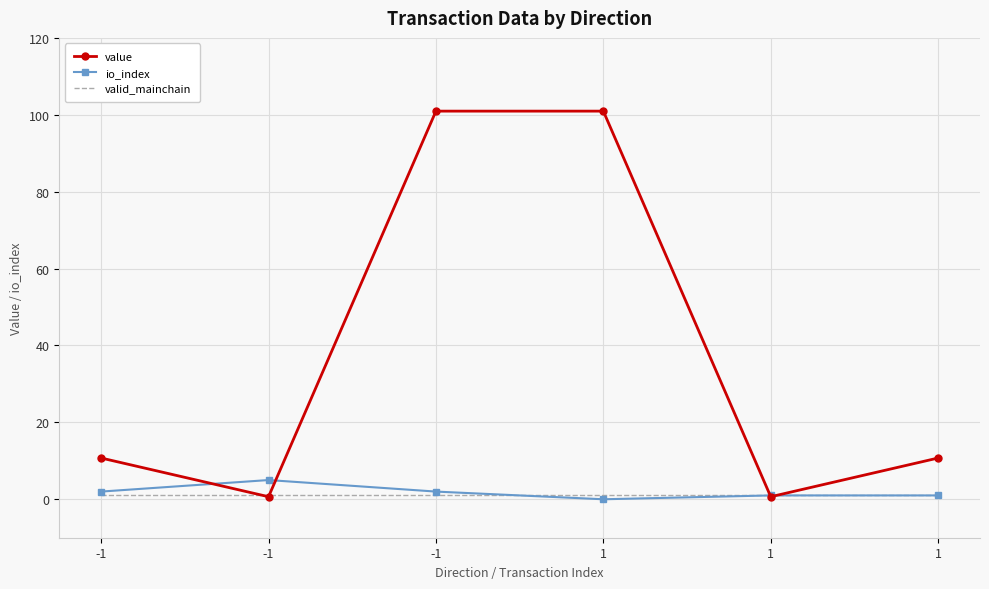

Which category has the highest value in the valid_mainchain series?

-1